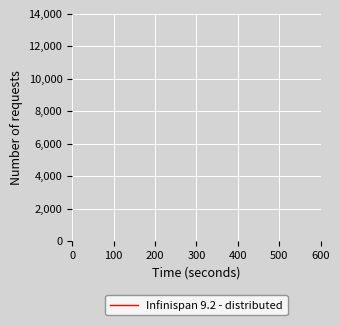

Is this an area chart (filled region under the line)?

No